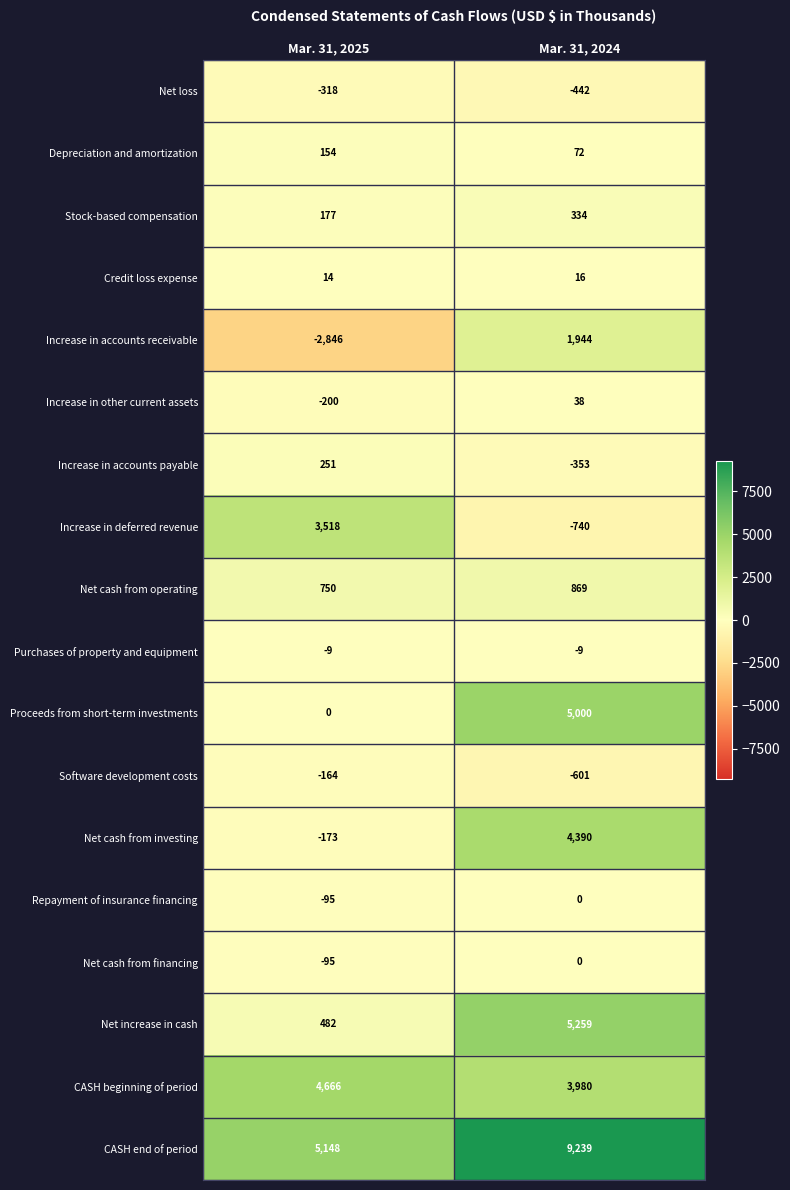

Which series has the widest spread of values?

Proceeds from short-term investments